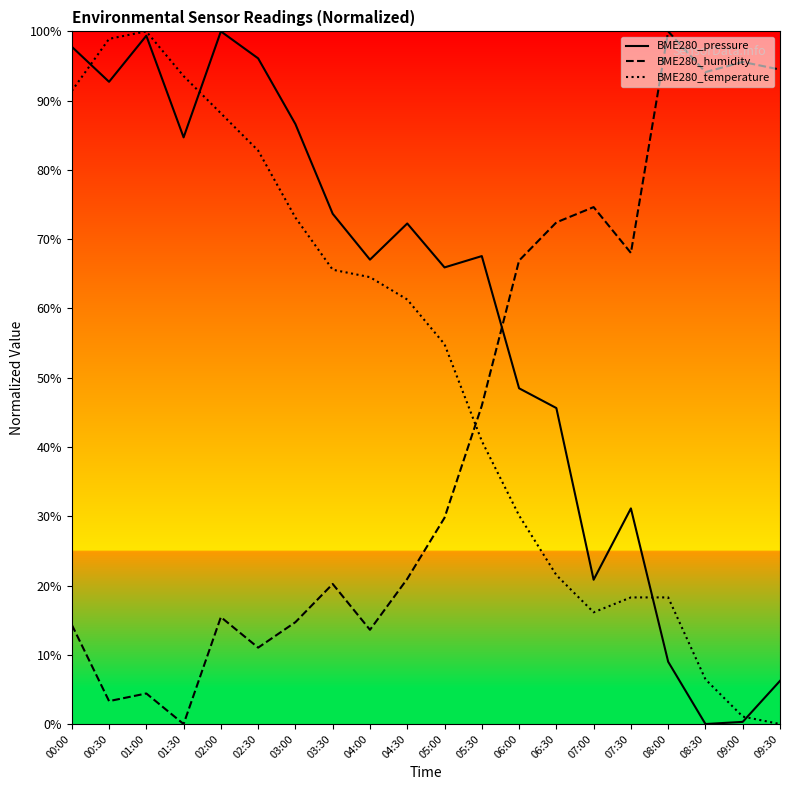

Rank the series at 07:30 from highest to lowest value.

BME280_humidity, BME280_pressure, BME280_temperature